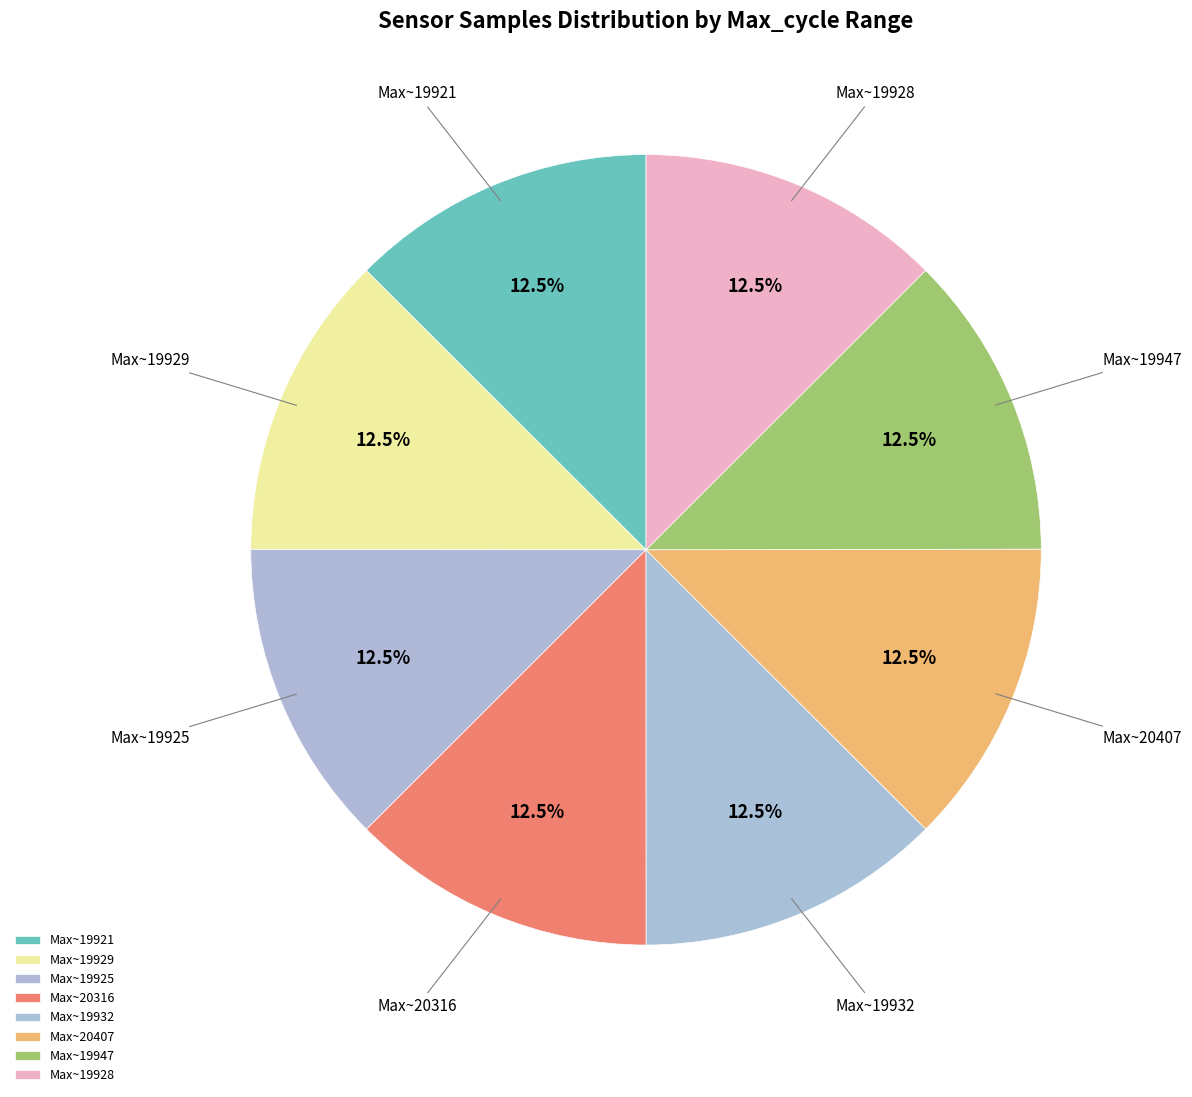

Does Max~19932 represent more than half of the total?

No